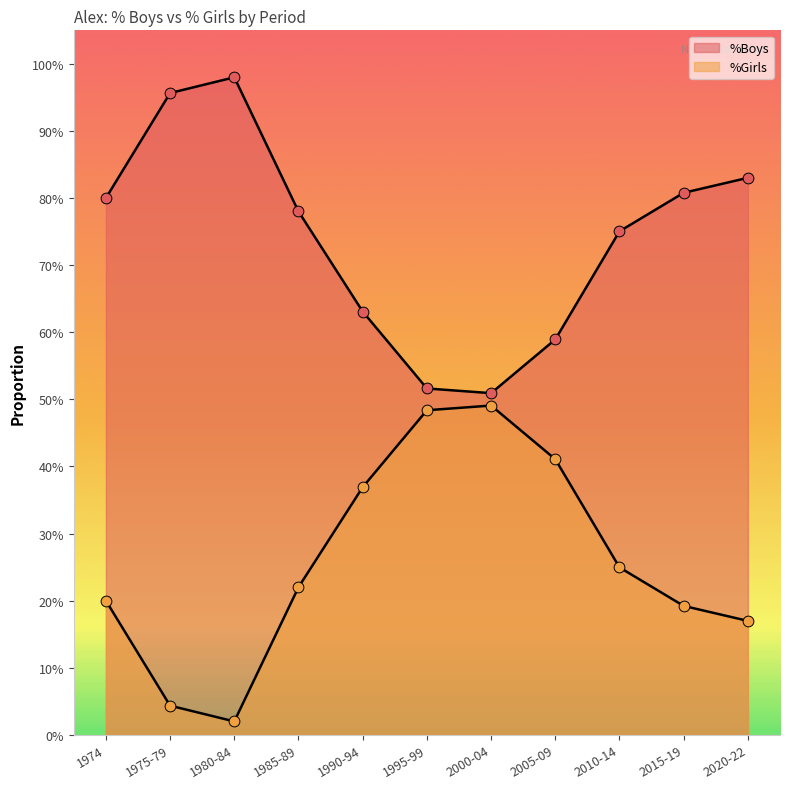

Which series reaches the minimum Y coordinate?

%Girls